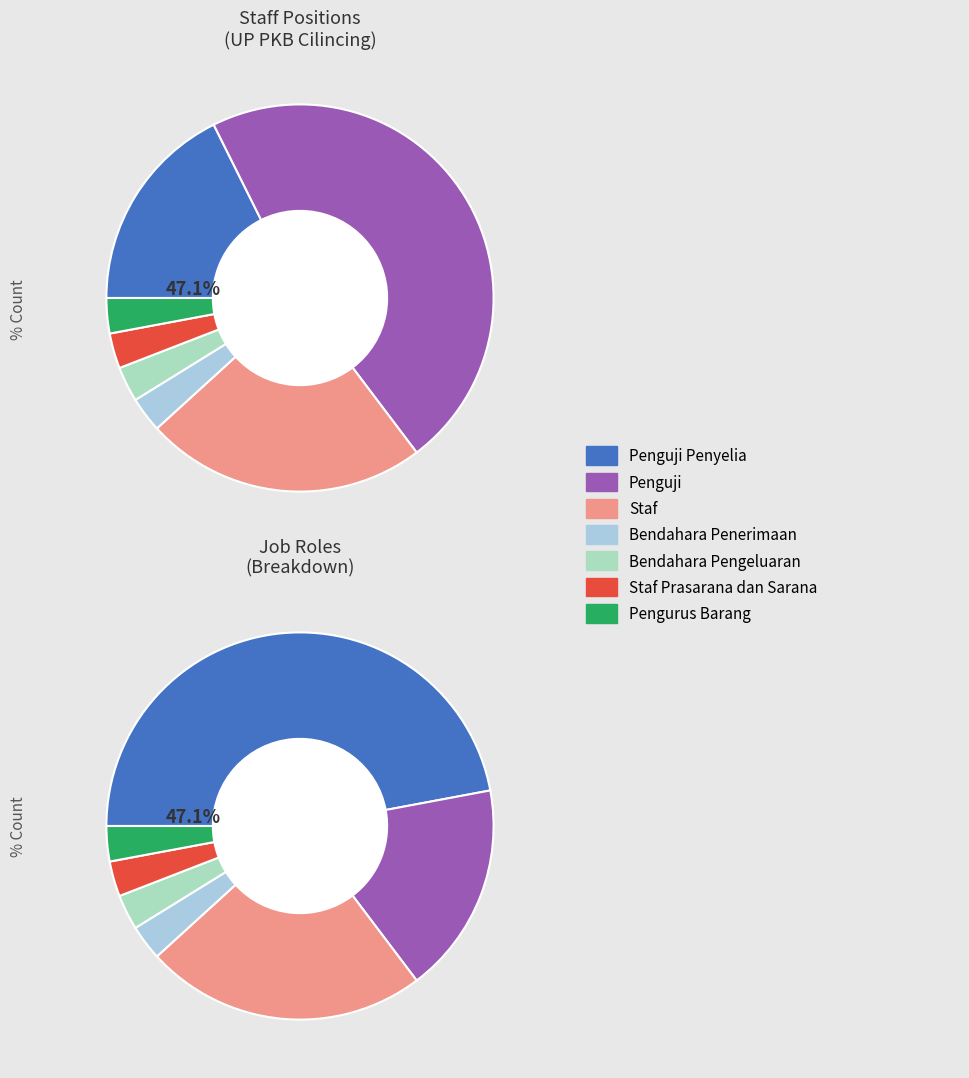

The Bendahara Penerimaan slice represents 3% of the pie. True or false?

True